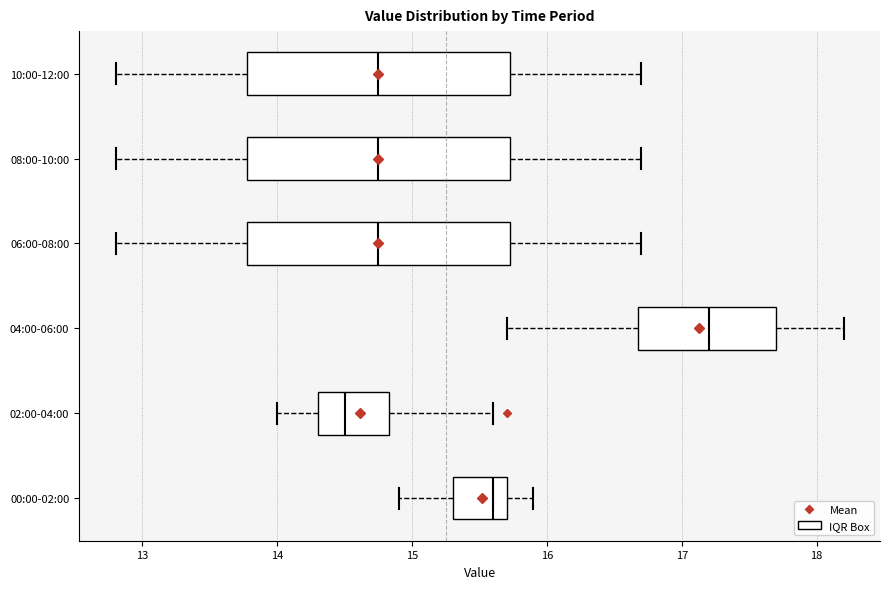

Where does the right whisker of the box for 06:00-08:00 end on the x-axis? The values are not printed on the chart, so give them approximately, as read against the axis.

16.7